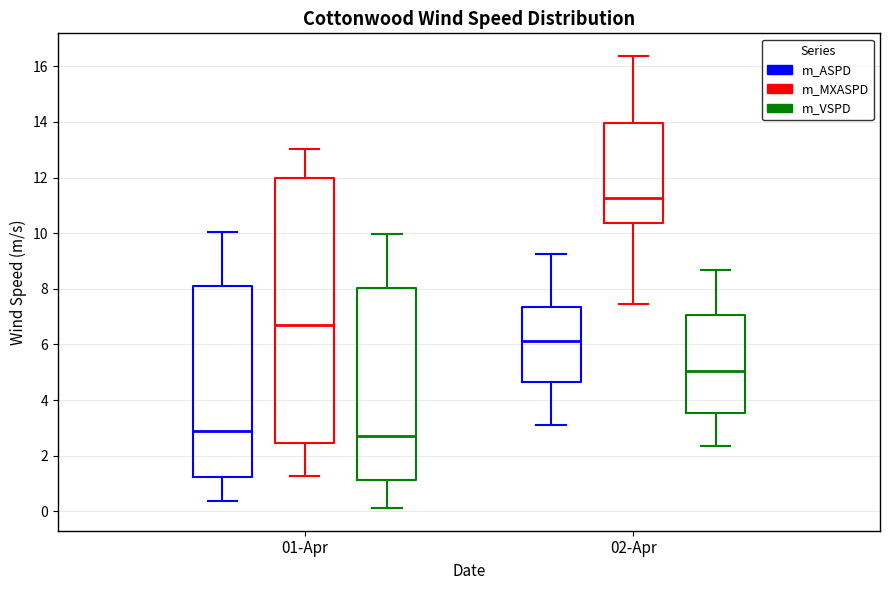

Reading left to right, read every box against the y-axis: the position of its median line, the range the box covers, and the ends of its whiskers. The values are not printed on the chart, so give them approximately, as read against the axis.

01-Apr (m_ASPD): median 3.0, box 1.2 to 8.0, whiskers 0.4 to 10.0
01-Apr (m_MXASPD): median 6.6, box 2.4 to 12.0, whiskers 1.2 to 13.0
01-Apr (m_VSPD): median 2.8, box 1.2 to 8.0, whiskers 0.2 to 10.0
02-Apr (m_ASPD): median 6.2, box 4.6 to 7.4, whiskers 3.2 to 9.2
02-Apr (m_MXASPD): median 11.2, box 10.4 to 14.0, whiskers 7.4 to 16.4
02-Apr (m_VSPD): median 5.0, box 3.6 to 7.0, whiskers 2.4 to 8.6